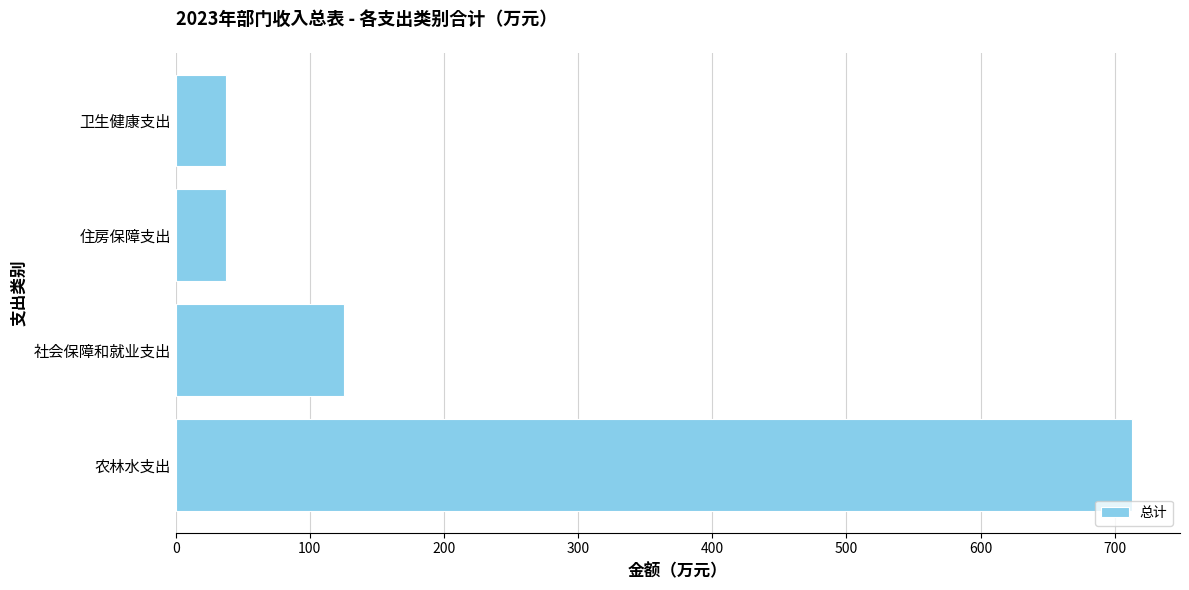

What is the smallest value displayed?

37.3